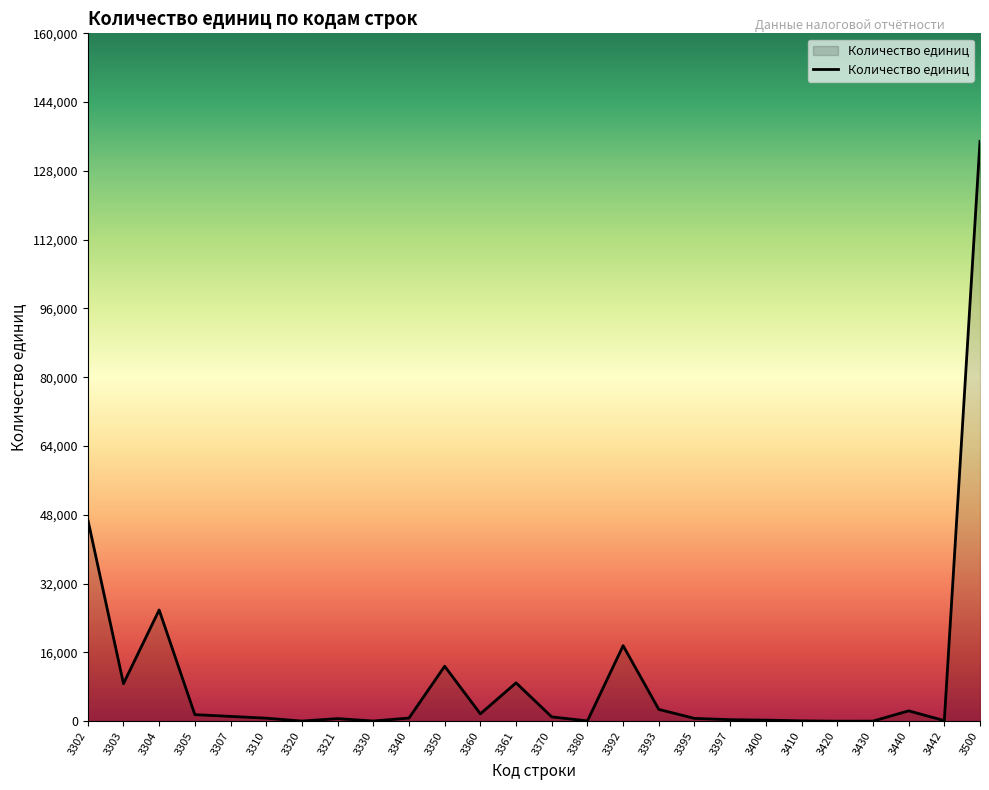

Which category has the highest value across all series?

3500